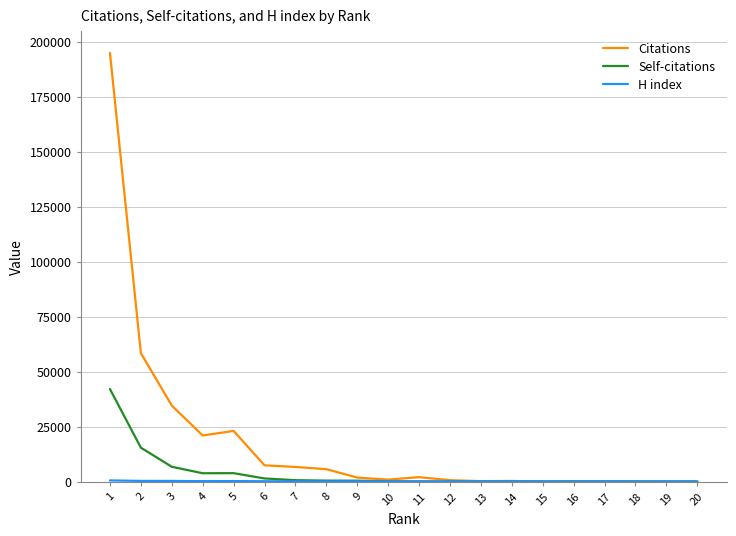

Which series has the widest spread of values?

Citations